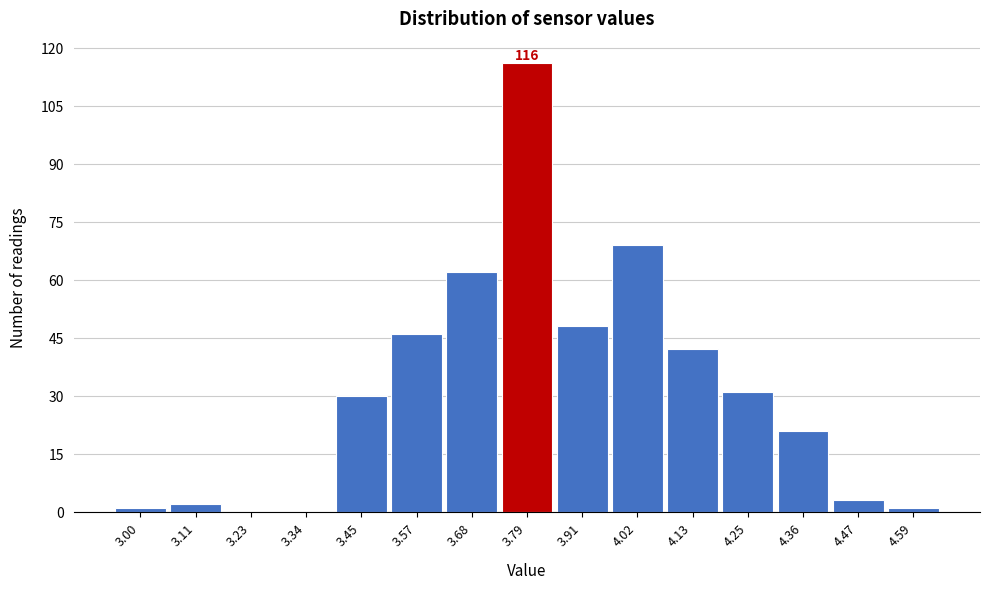

Reading left to right, transcribe all the data shown in this chart.

3.00=1	3.11=2	3.23=0	3.34=0	3.45=30	3.57=46	3.68=62	3.79=116	3.91=48	4.02=69	4.13=42	4.25=31	4.36=21	4.47=3	4.59=1